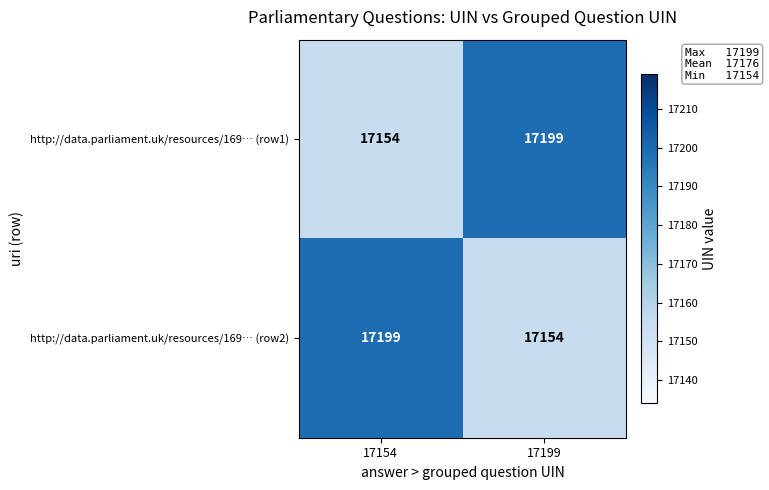

At which label is http://data.parliament.uk/resources/169… (row1) closest to 17176?

17154